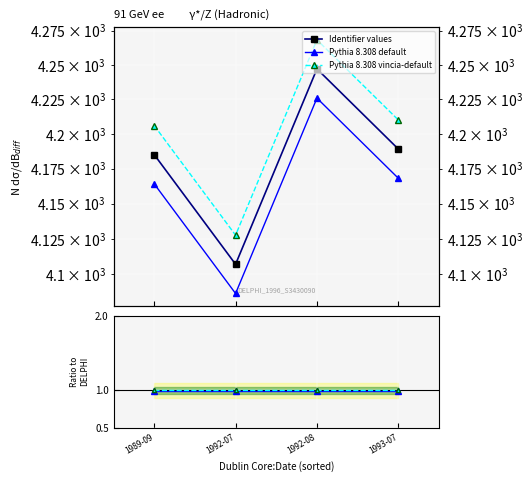

At which category is the sum across all series the highest?

1992-08